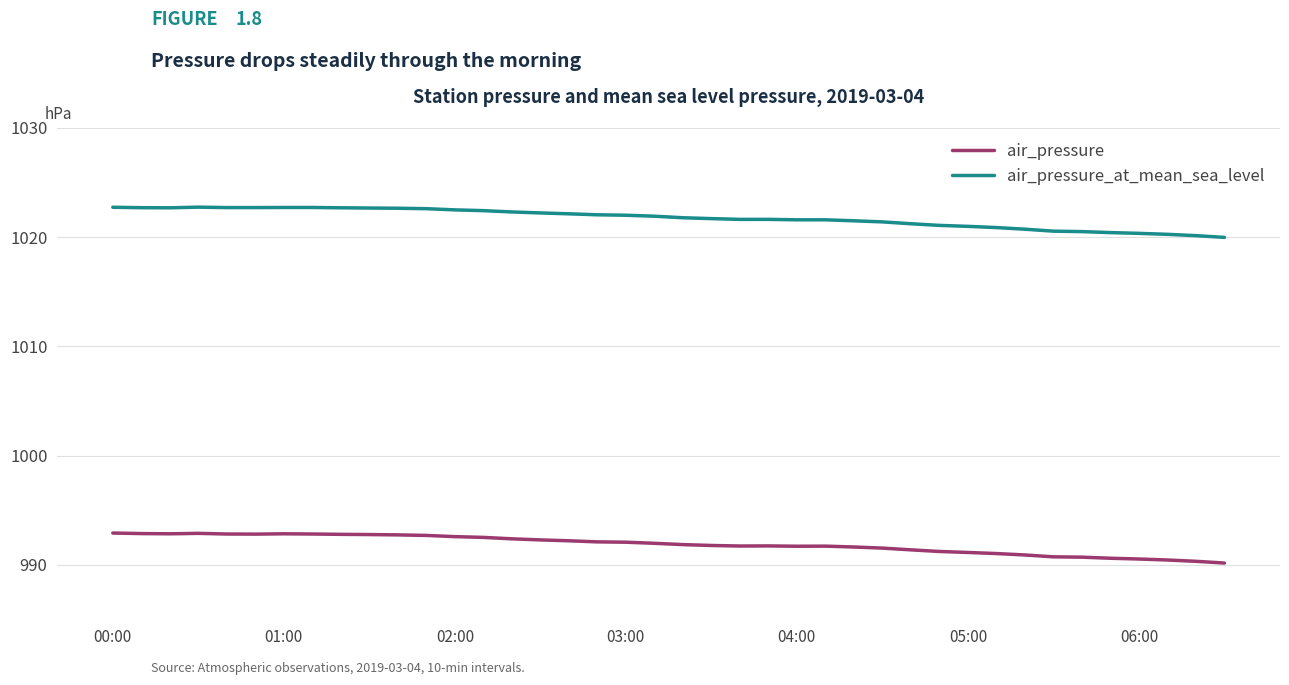

What is the sum of all air_pressure values?

39674.2